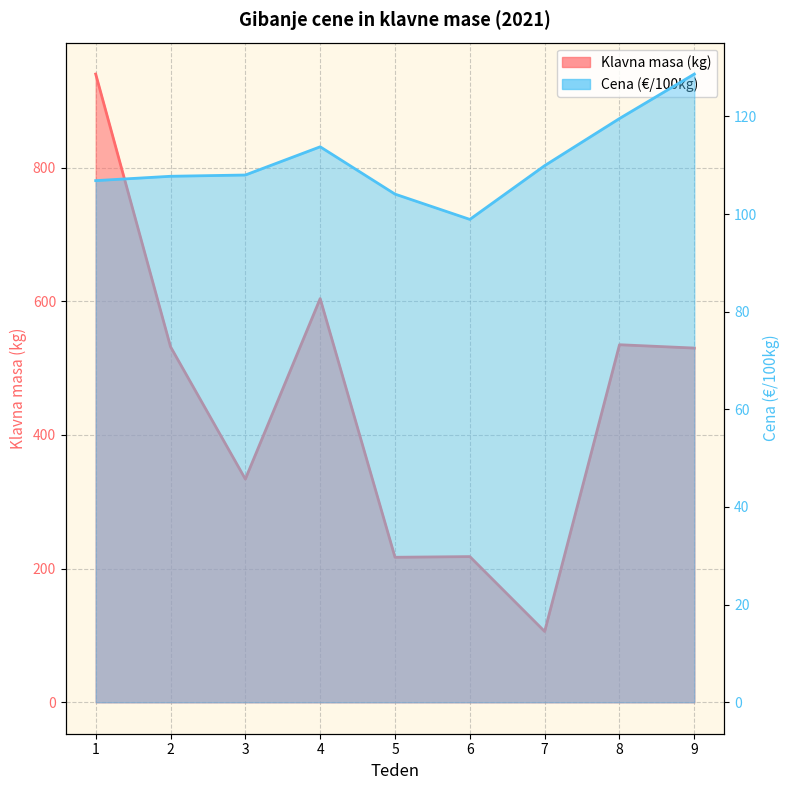

Which series changed the most between 5 and 6?

Cena (EUR/100kg)